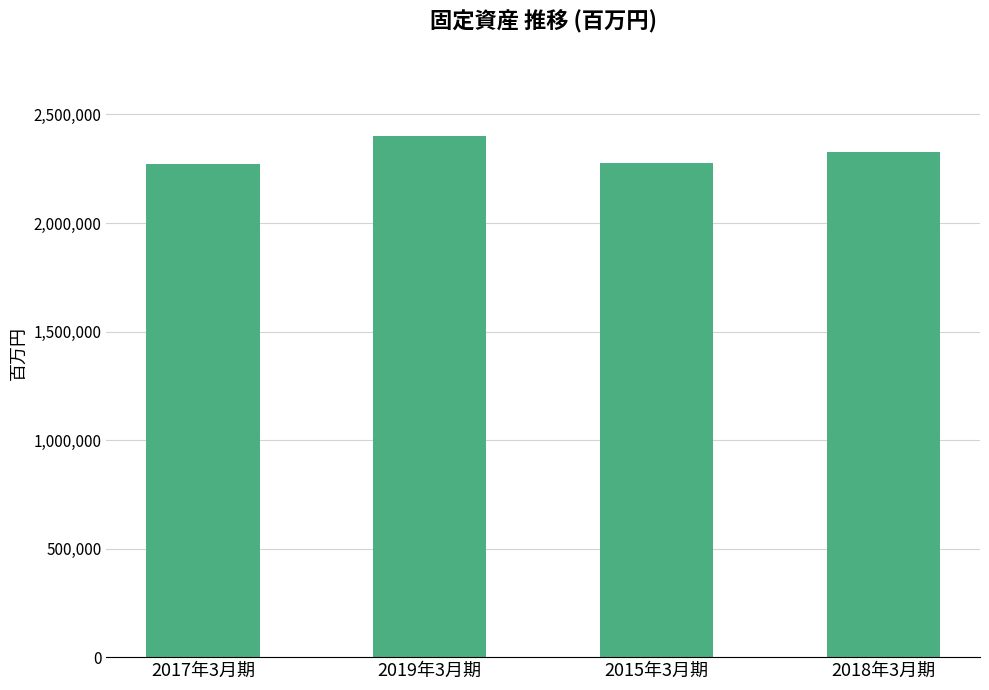

Which category has the highest value across all series?

2019年3月期